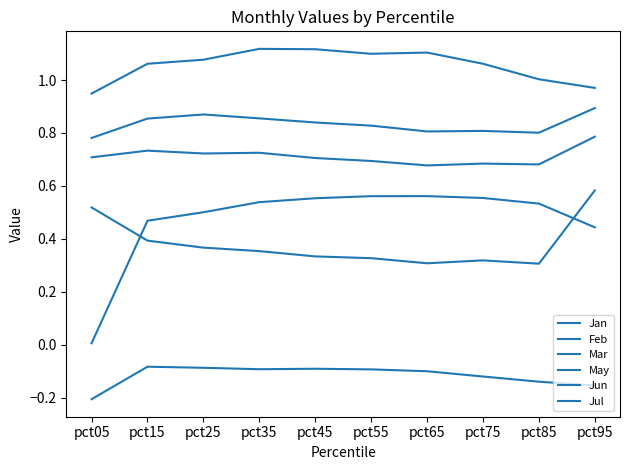

How many lines are shown in the chart?

6